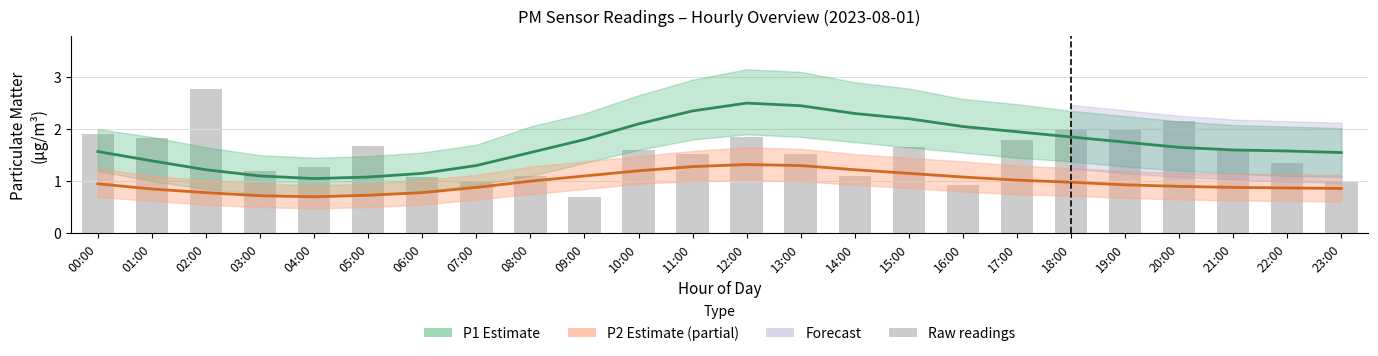

Reading left to right, transcribe all the data shown in this chart.

P1 (PM10): 00:00=1.6	01:00=1.4	02:00=1.2	03:00=1.1	04:00=1.1	05:00=1.1	06:00=1.1	07:00=1.3	08:00=1.6	09:00=1.8	10:00=2.1	11:00=2.4	12:00=2.5	13:00=2.5	14:00=2.3	15:00=2.2	16:00=2.0	17:00=1.9	18:00=1.9	19:00=1.8	20:00=1.6	21:00=1.6	22:00=1.6	23:00=1.6
P2 (PM2.5): 00:00=0.9	01:00=0.8	02:00=0.8	03:00=0.7	04:00=0.7	05:00=0.7	06:00=0.8	07:00=0.9	08:00=1.0	09:00=1.1	10:00=1.2	11:00=1.3	12:00=1.3	13:00=1.3	14:00=1.2	15:00=1.1	16:00=1.1	17:00=1.0	18:00=1.0	19:00=0.9	20:00=0.9	21:00=0.9	22:00=0.9	23:00=0.9
Raw readings: 00:00=1.9	01:00=1.8	02:00=2.8	03:00=1.2	04:00=1.3	05:00=1.7	06:00=1.1	07:00=1.0	08:00=1.1	09:00=0.7	10:00=1.6	11:00=1.5	12:00=1.9	13:00=1.5	14:00=1.1	15:00=1.6	16:00=0.9	17:00=1.8	18:00=2.0	19:00=2.0	20:00=2.1	21:00=1.6	22:00=1.4	23:00=1.0